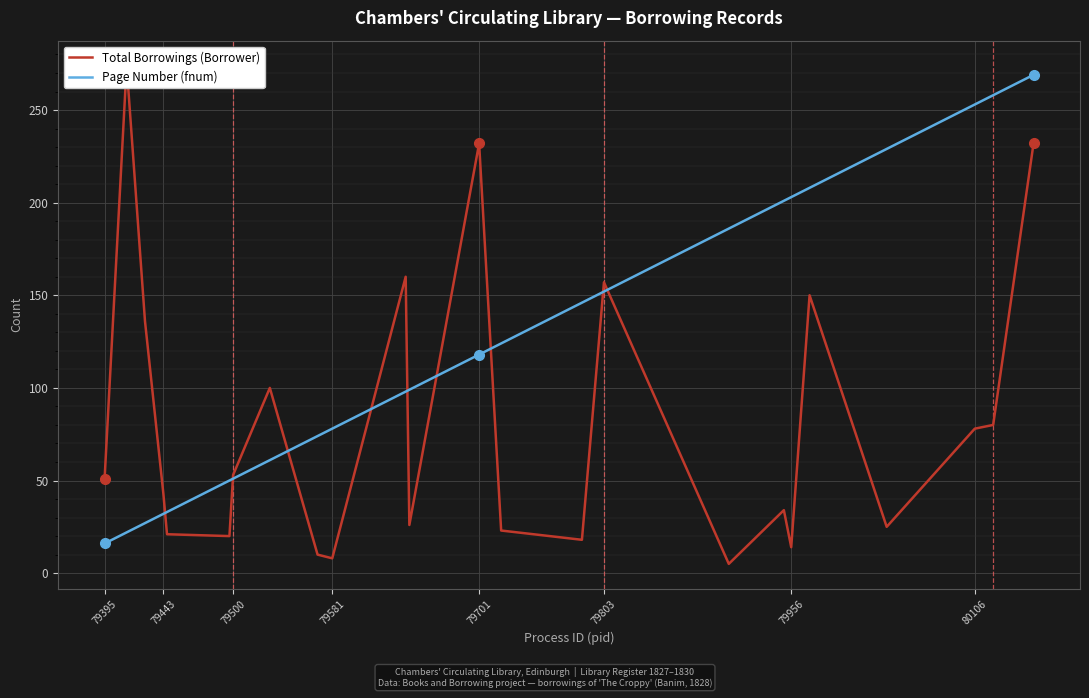

Which category has the lowest value in the Page Number (fnum) series?

79395